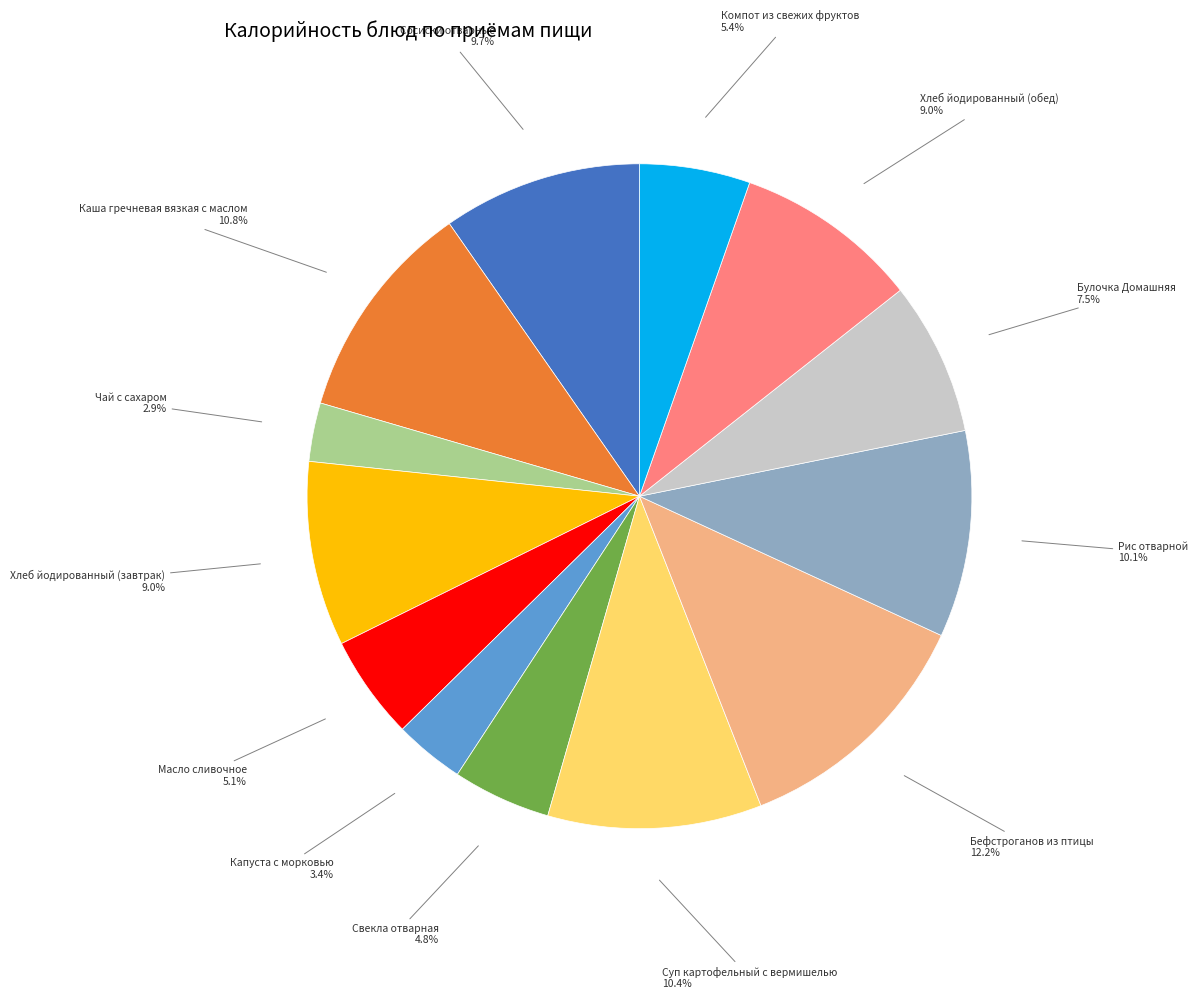

Does any single category account for the majority?

No